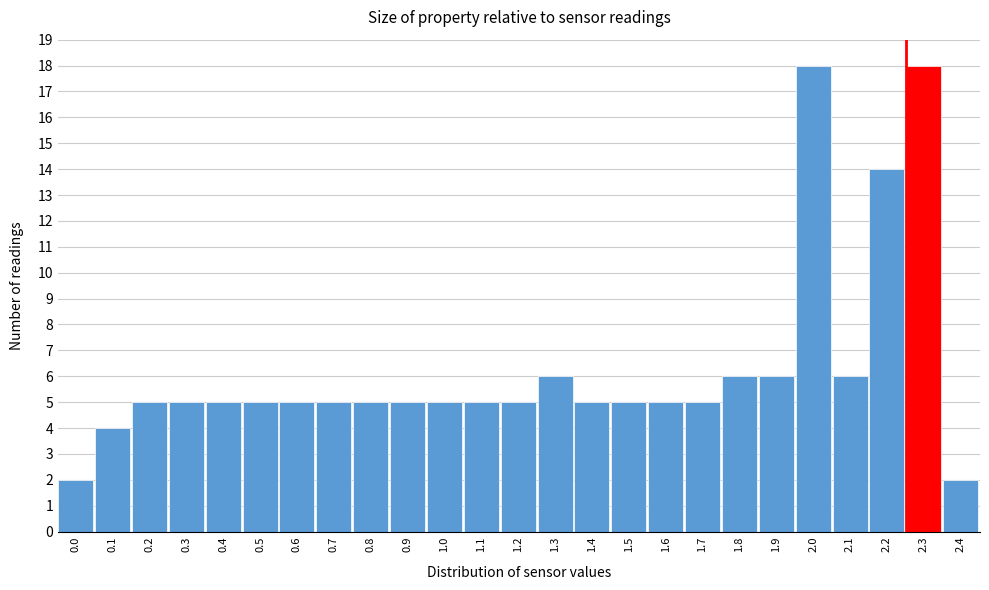

Reading left to right, what are all the values shown in this chart?

0.0=2	0.1=4	0.2=5	0.3=5	0.4=5	0.5=5	0.6=5	0.7=5	0.8=5	0.9=5	1.0=5	1.1=5	1.2=5	1.3=6	1.4=5	1.5=5	1.6=5	1.7=5	1.8=6	1.9=6	2.0=18	2.1=6	2.2=14	2.3=18	2.4=2